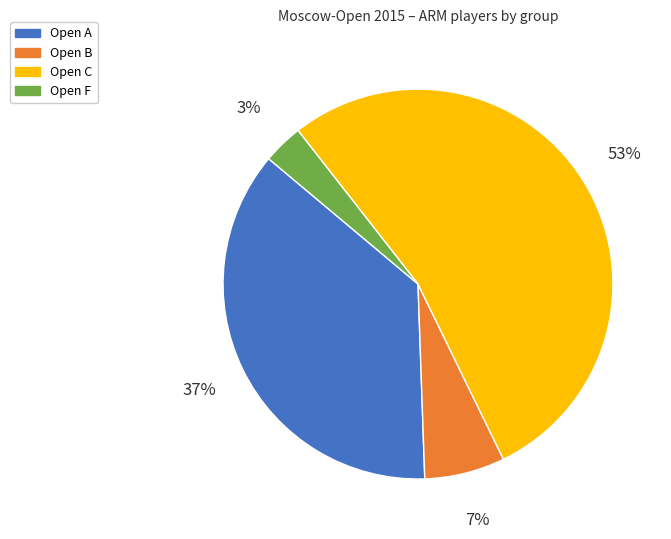

The Open A slice represents 37% of the pie. True or false?

True